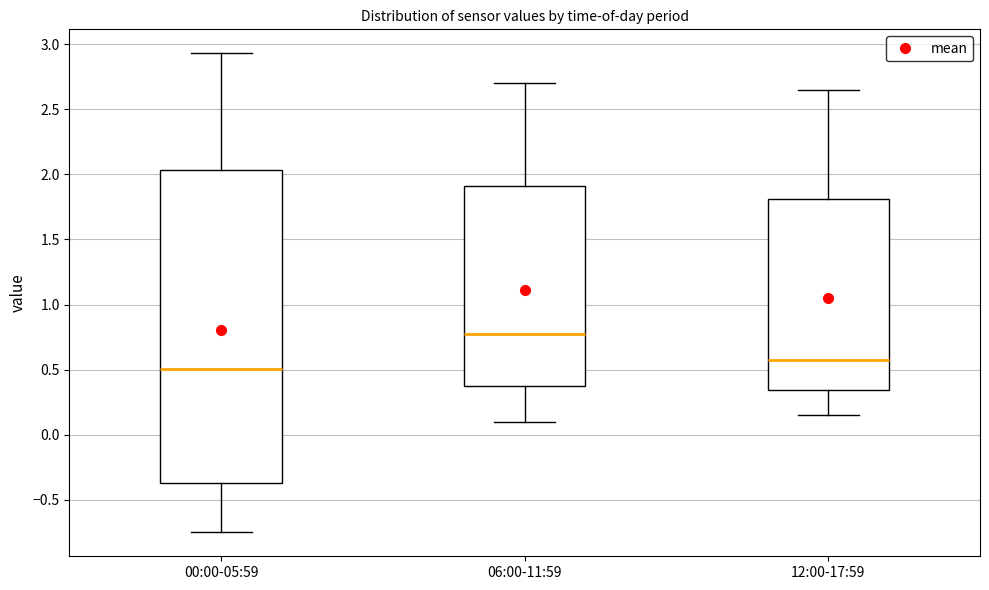

Where does the lower whisker of the box for 00:00-05:59 end on the y-axis? The values are not printed on the chart, so give them approximately, as read against the axis.

-0.75